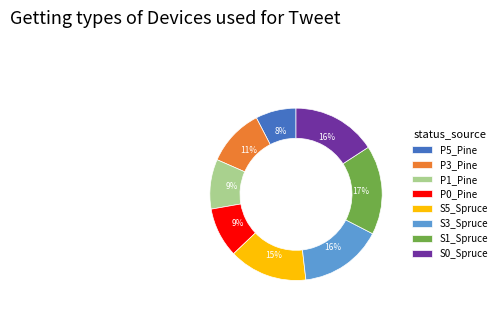

Do P0_Pine and P5_Pine together represent more than half of the pie?

No